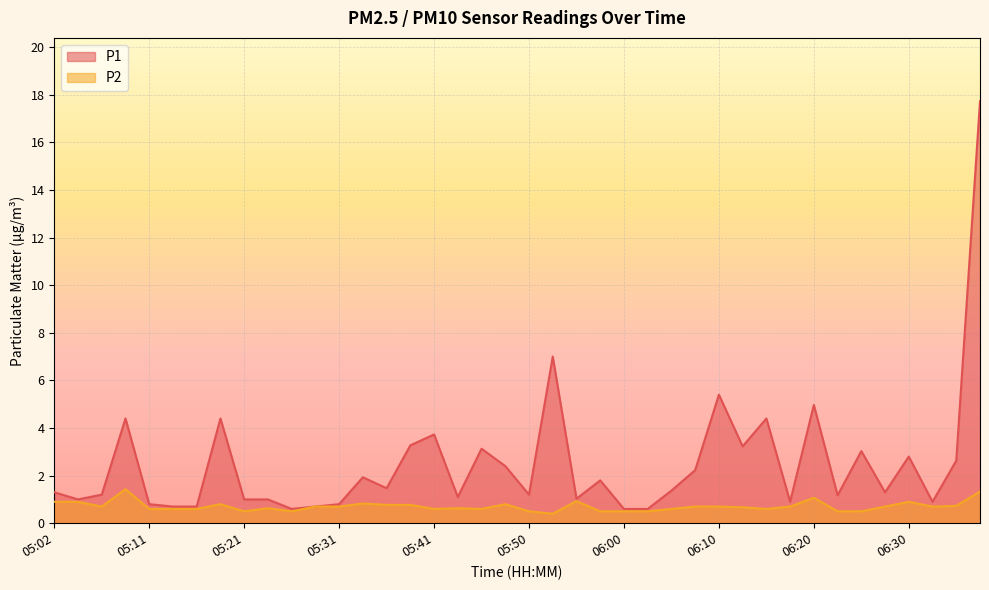

True or false: P1 and P2 cross at least once.

False